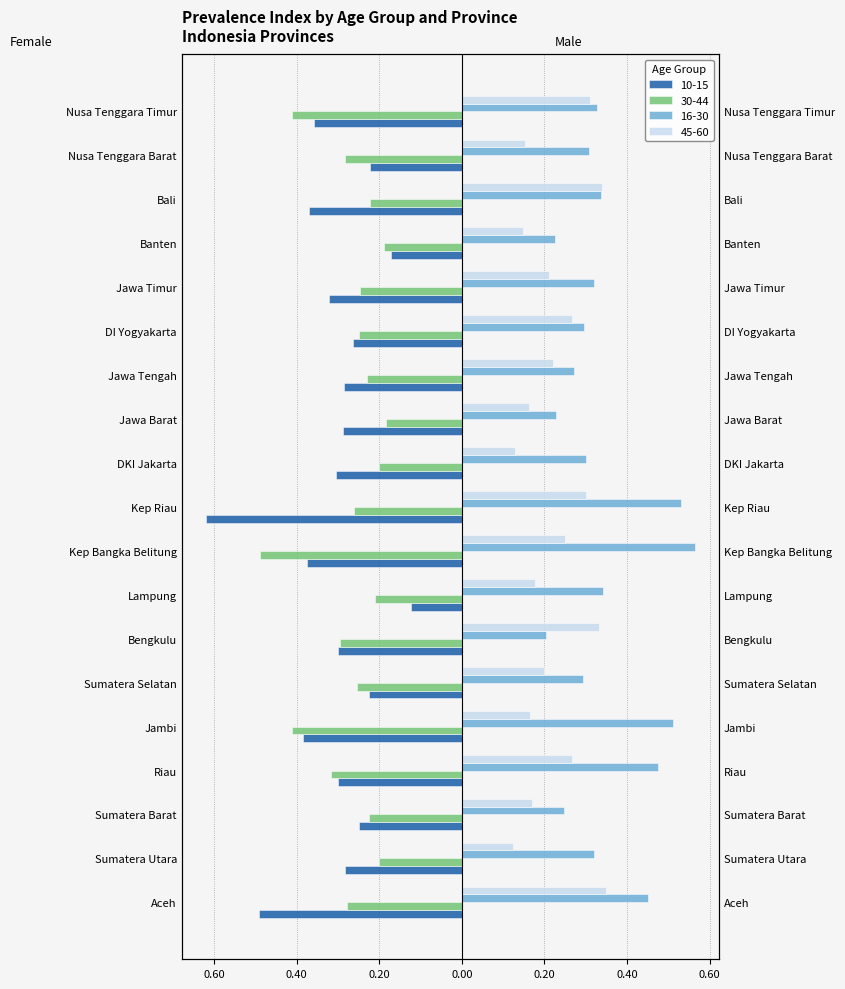

At how many categories does at least one series exceed 0?

19